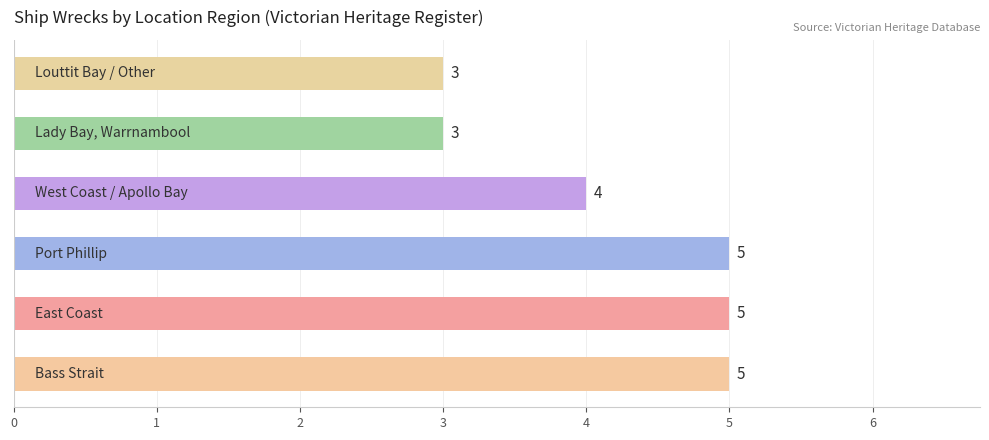

What is the sum of all values?

25